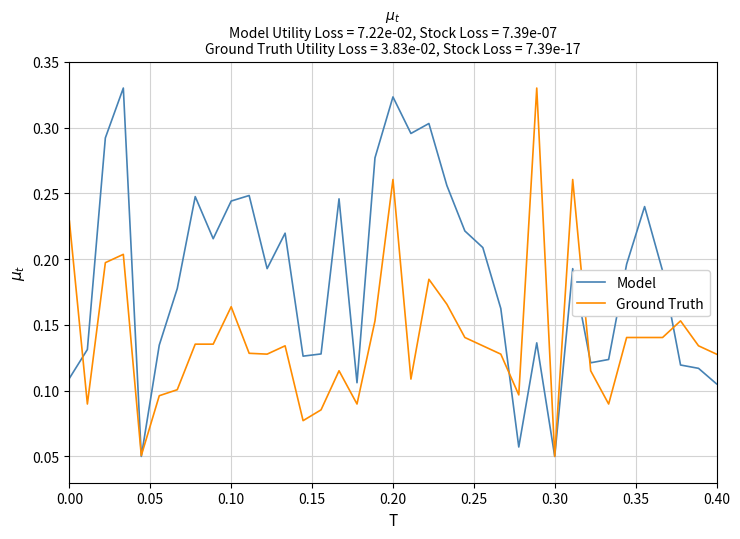

List the series in order of their overall mean, lowest first.

Ground Truth, Model